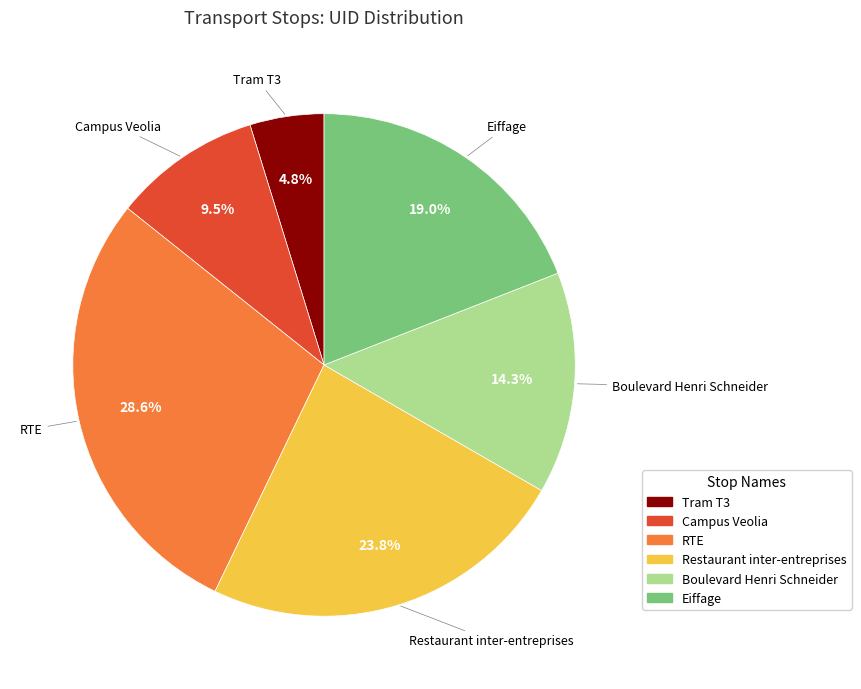

Count the number of slices in the pie.

6